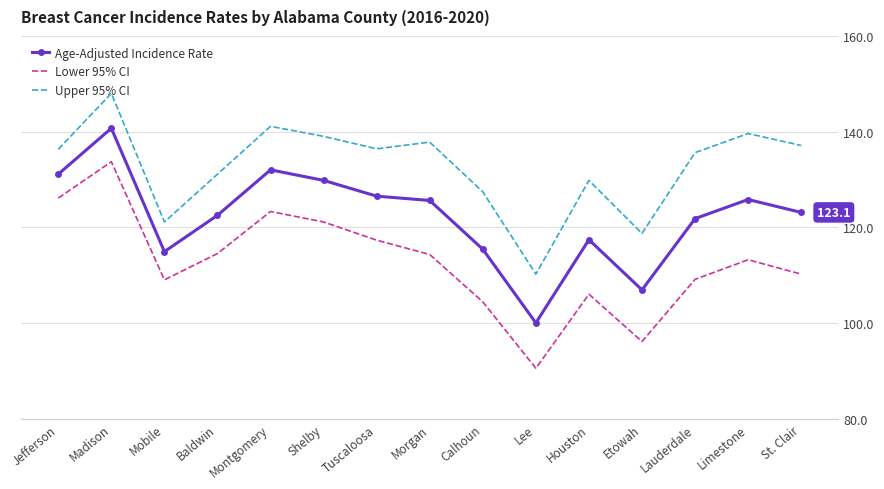

The value of Age-Adjusted Incidence Rate at Tuscaloosa is 126.5. True or false?

True